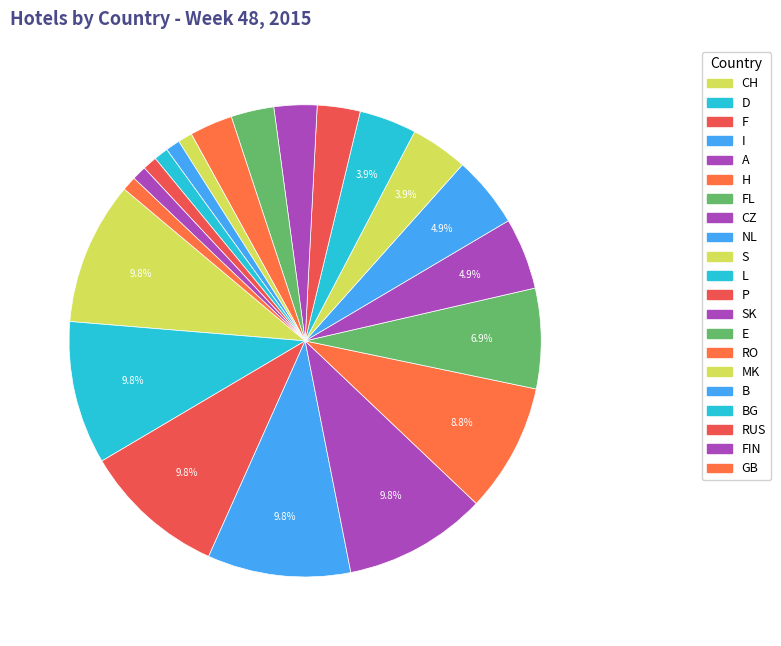

Combined, do S and FL account for over 50%?

No